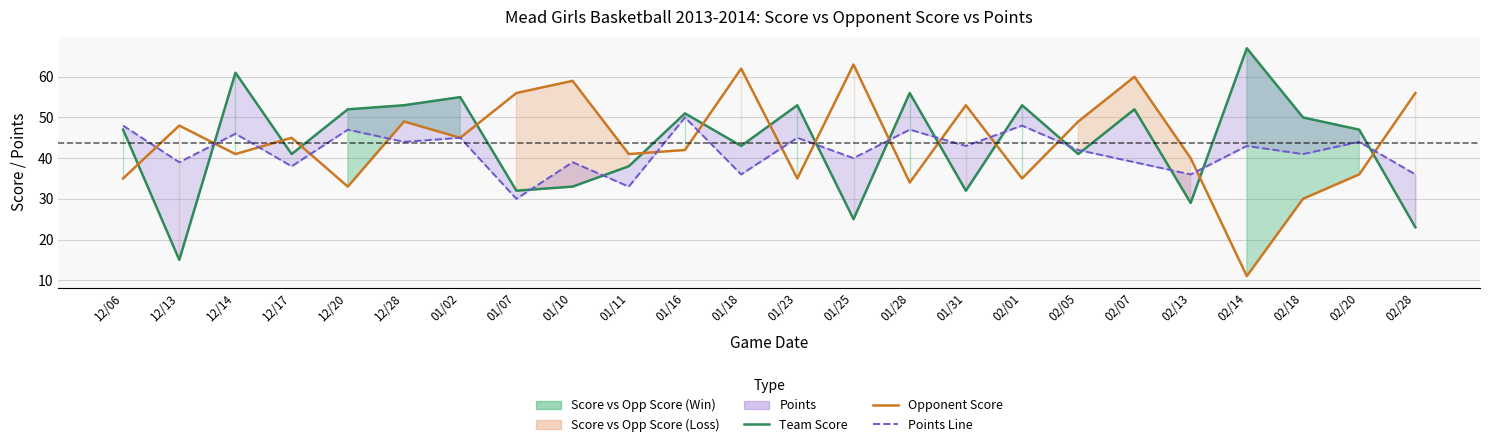

Rank the series by their maximum value, from lowest to highest.

Points, Opponent Score, Team Score